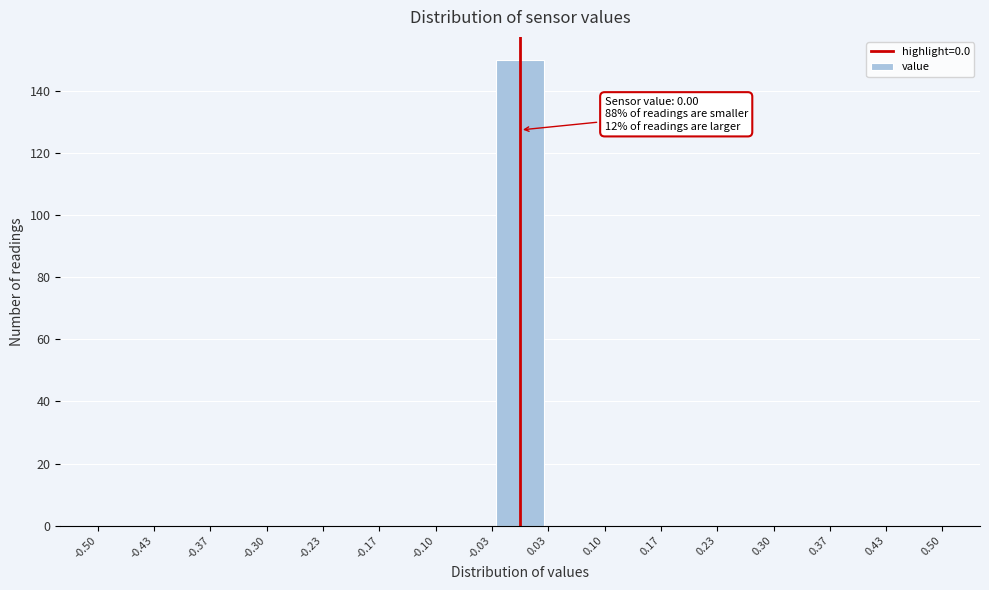

Over which range of the x-axis is the bar tallest?

-0.03 to 0.03